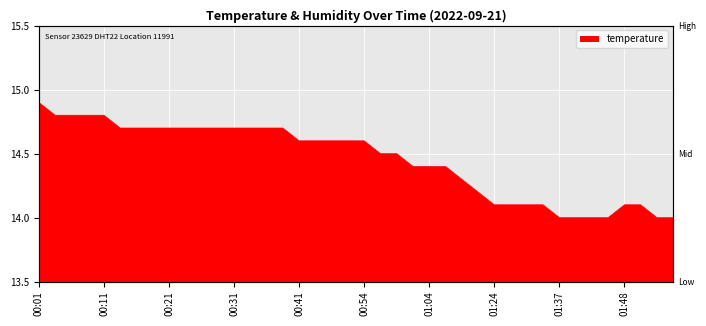

What is the sum of all values?

578.1